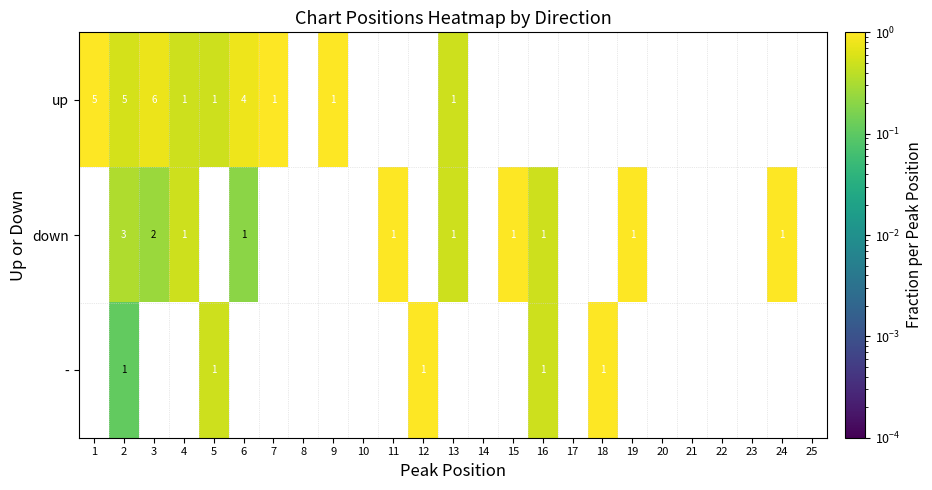

At which category is the sum across all series the highest?

2